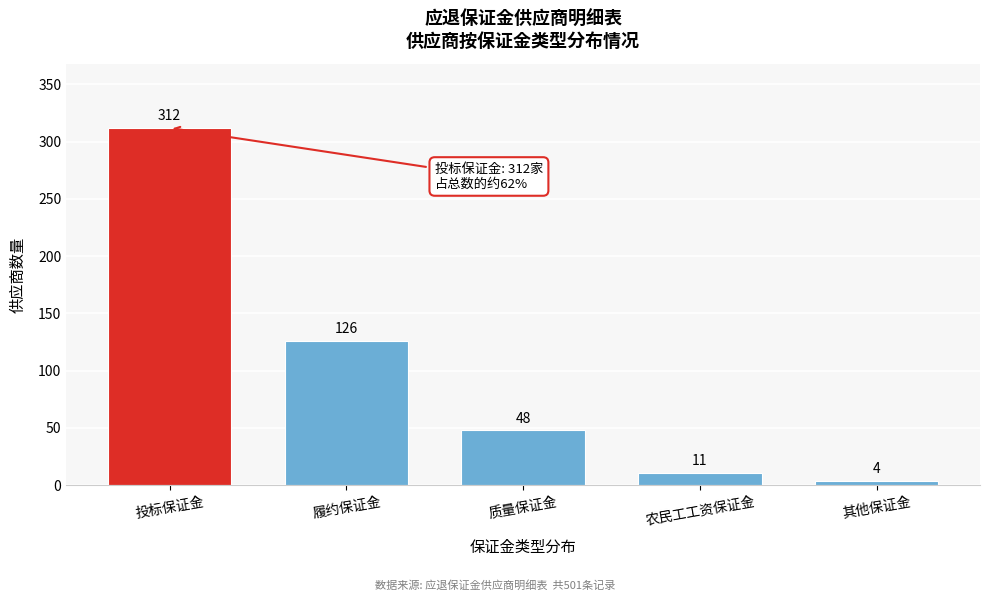

Reading left to right, what are all the values shown in this chart?

312	126	48	11	4